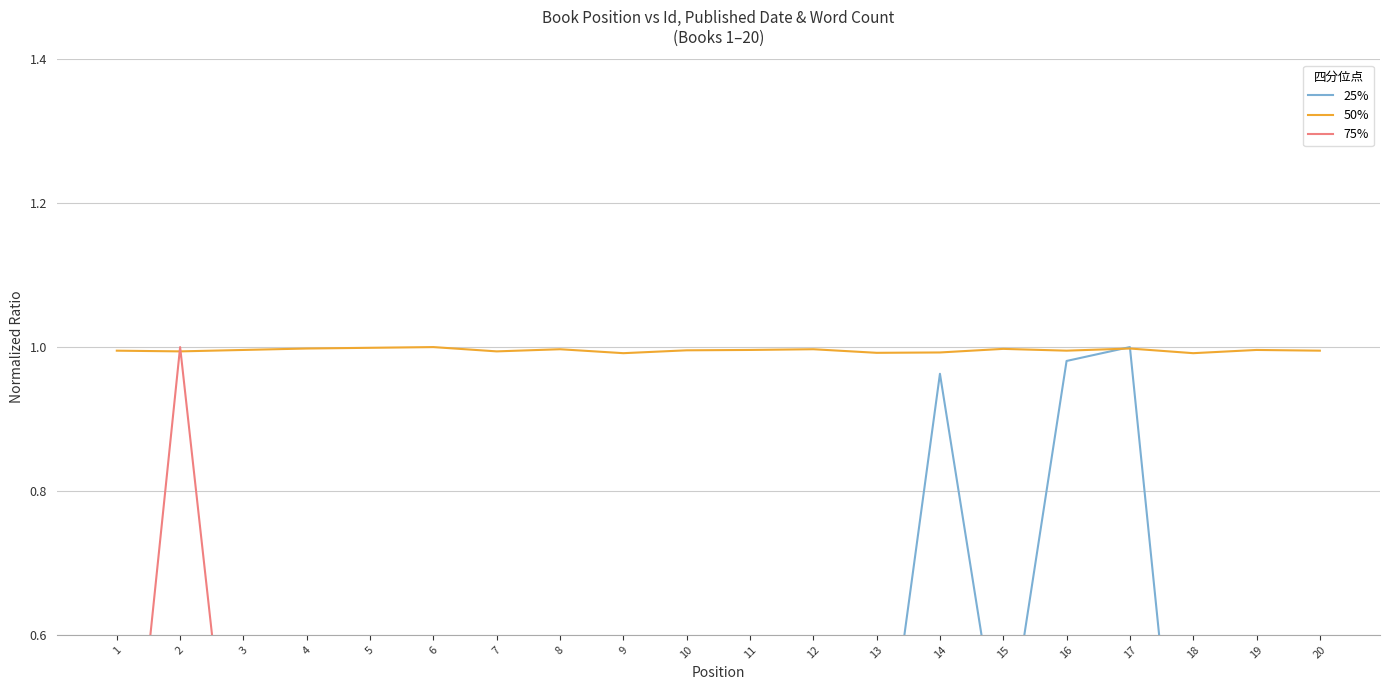

What is the spread (max minus min) of values at 17?

0.7